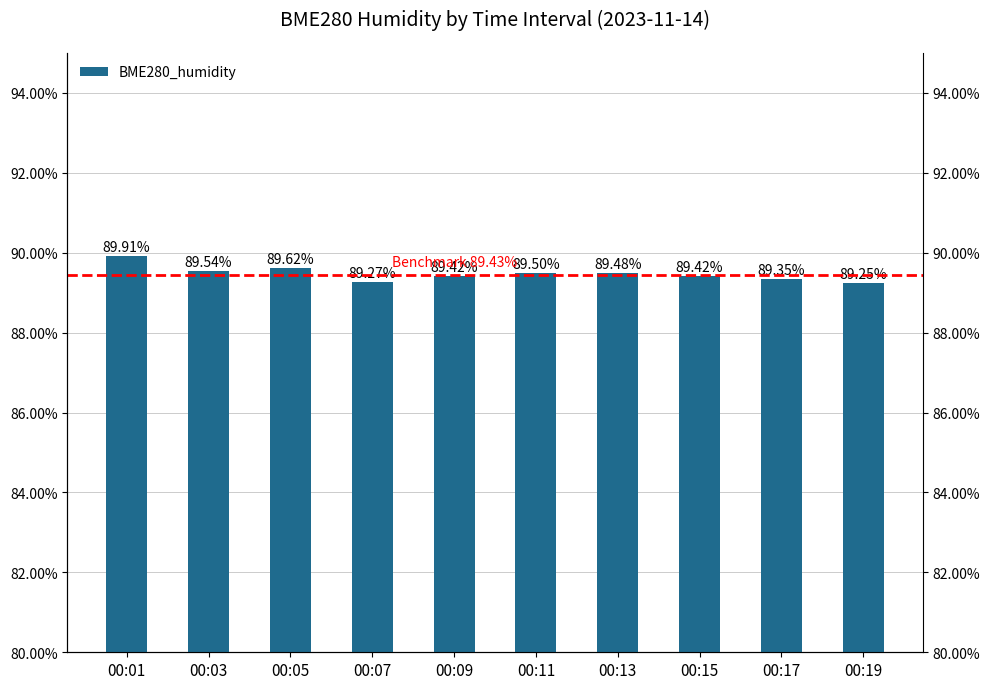

Which has a higher value, 00:17 or 00:03?

00:03